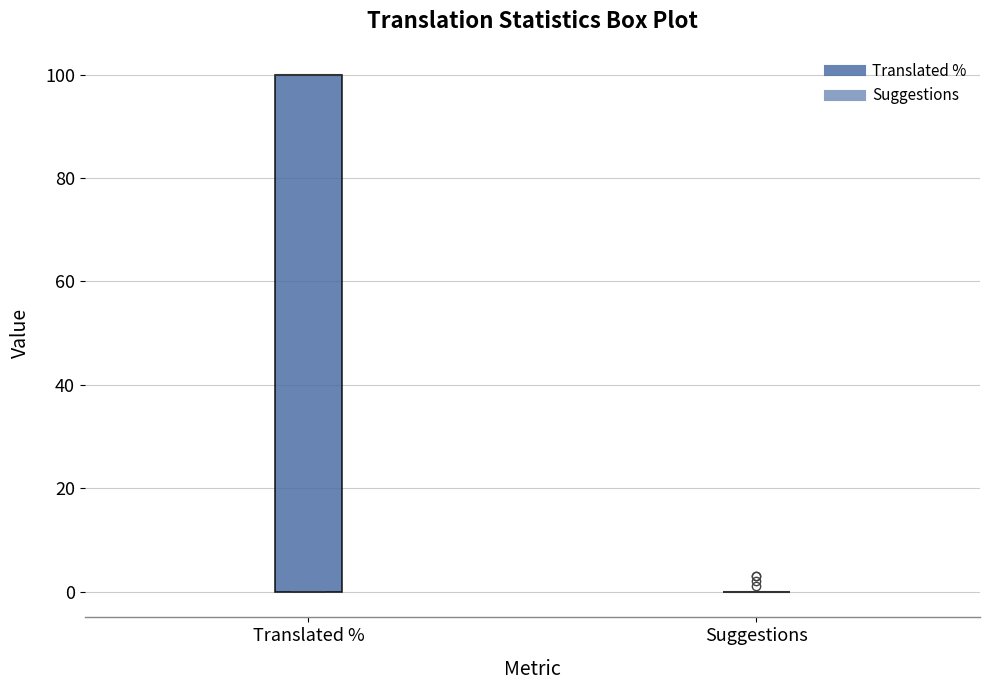

Reading left to right, transcribe this box plot: for each box, give where its median line is, the range the box spans, and where its two whiskers end, as read against the y-axis. The values are not printed on the chart, so give them approximately, as read against the axis.

Translated %: median 100 (drawn on the box's upper edge), box 0 to 100, whiskers 0 to 100
Suggestions: box collapsed to a line at 0, whiskers 0 to 0